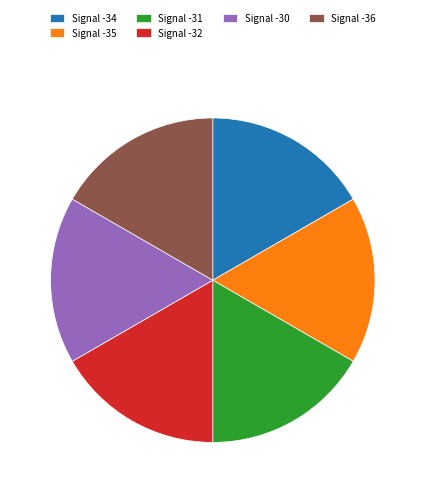

Is the sum of Signal -32 and Signal -34 greater than half?

No